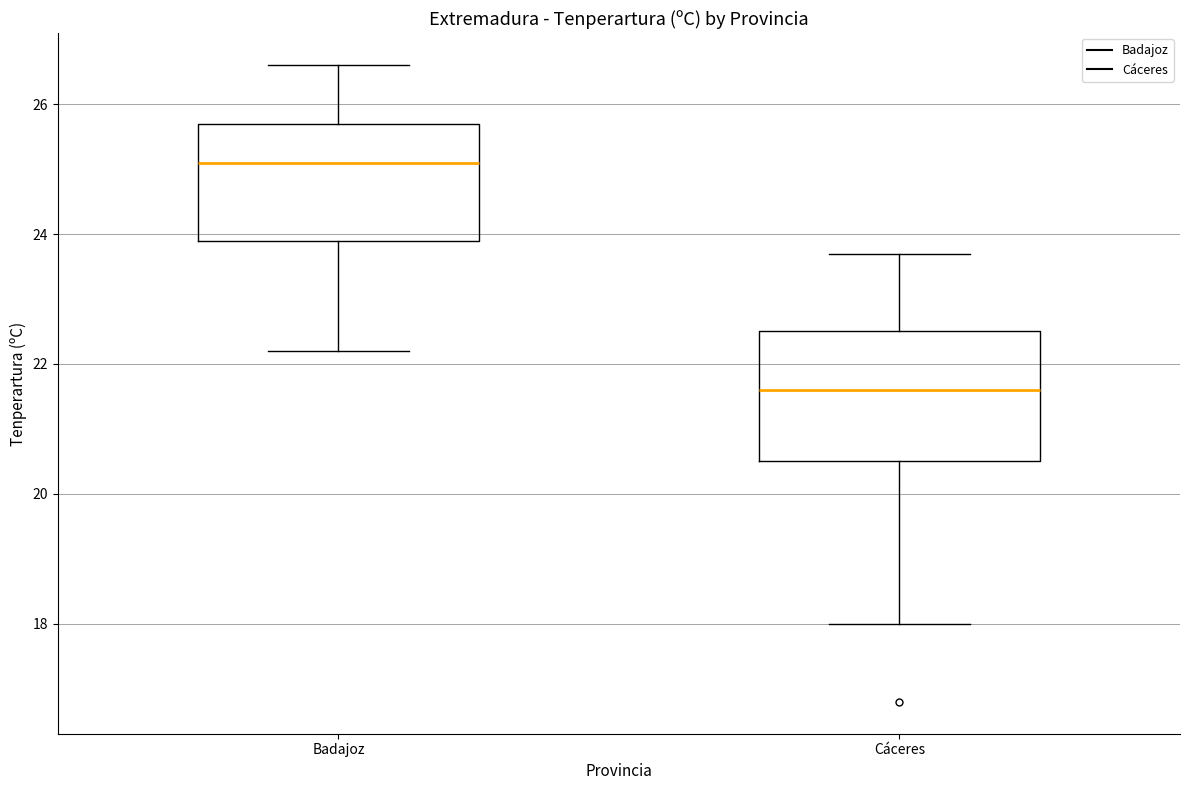

Reading left to right, read every box against the y-axis: the position of its median line, the range the box covers, and the ends of its whiskers. The values are not printed on the chart, so give them approximately, as read against the axis.

Badajoz: median 25.2, box 24.0 to 25.8, whiskers 22.2 to 26.6
Cáceres: median 21.6, box 20.6 to 22.6, whiskers 18.0 to 23.8